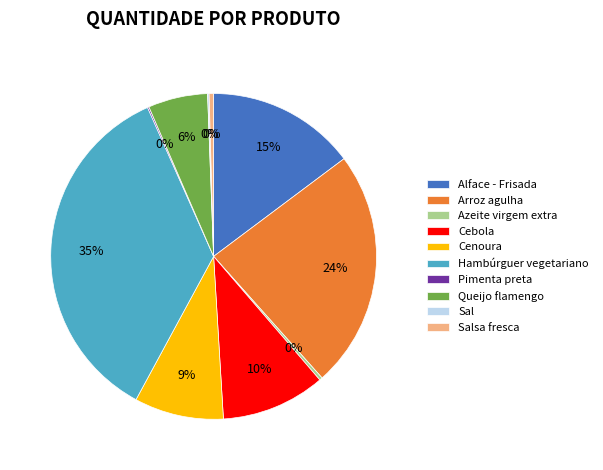

Is Hambúrguer vegetariano the majority of the pie?

No